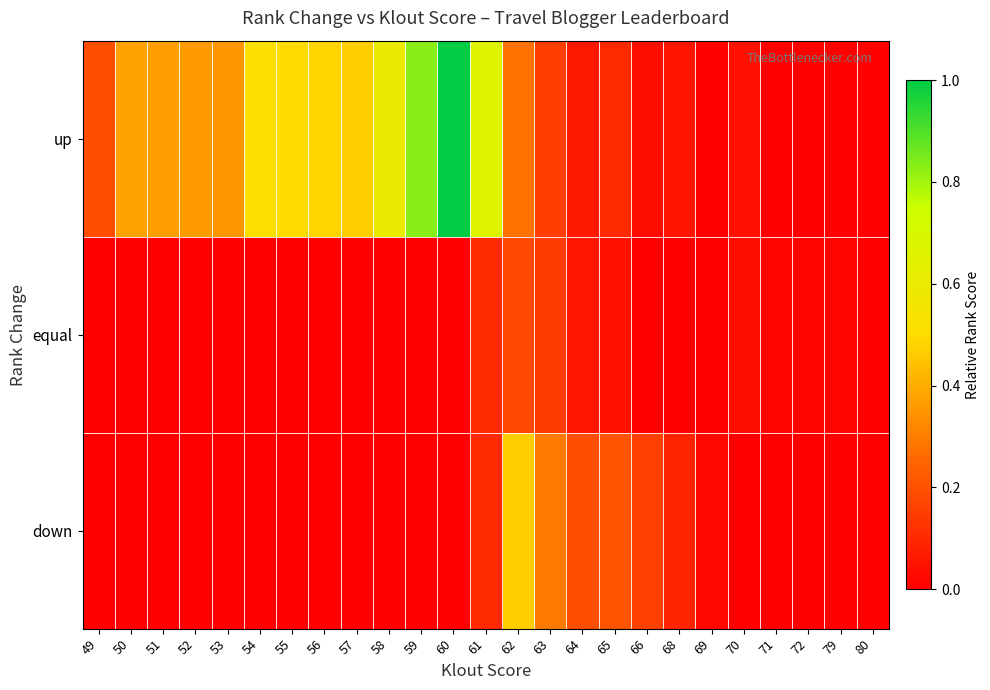

Reading left to right, extract all data points from this chart.

up: 49=0.2	50=0.4	51=0.4	52=0.4	53=0.4	54=0.5	55=0.5	56=0.5	57=0.5	58=0.6	59=0.8	60=1.0	61=0.7	62=0.3	63=0.2	64=0.1	65=0.1	66=0.0	68=0.1	69=0.0	70=0.0	71=0.0	72=0.0	79=0.0	80=0.0
equal: 49=0.0	50=0.0	51=0.0	52=0.0	53=0.0	54=0.0	55=0.0	56=0.0	57=0.0	58=0.0	59=0.0	60=0.0	61=0.1	62=0.2	63=0.1	64=0.1	65=0.0	66=0.0	68=0.0	69=0.0	70=0.0	71=0.0	72=0.0	79=0.0	80=0.0
down: 49=0.0	50=0.0	51=0.0	52=0.0	53=0.0	54=0.0	55=0.0	56=0.0	57=0.0	58=0.0	59=0.0	60=0.0	61=0.1	62=0.5	63=0.3	64=0.2	65=0.2	66=0.2	68=0.1	69=0.0	70=0.0	71=0.0	72=0.0	79=0.0	80=0.0